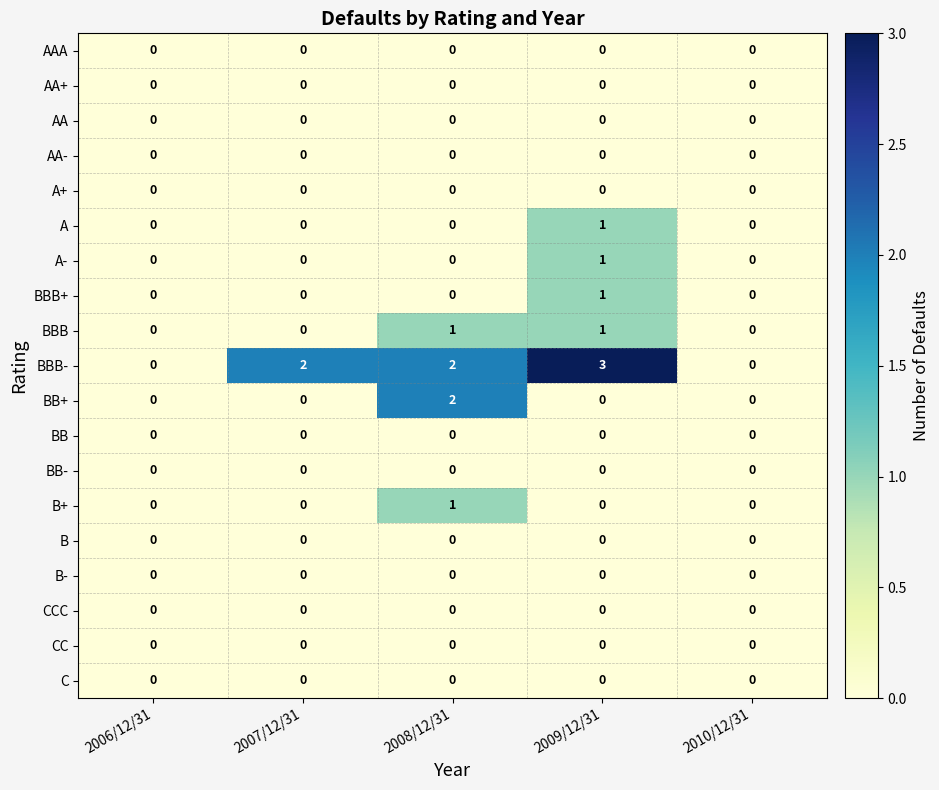

At which category is the sum across all series the highest?

2009/12/31